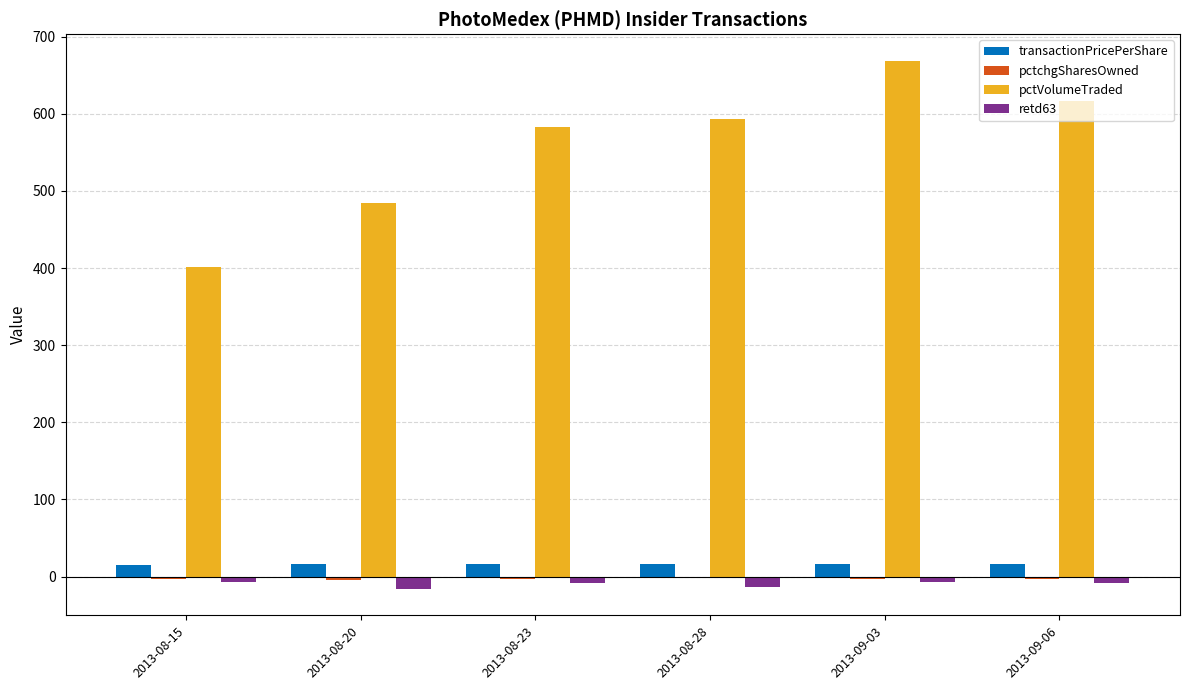

Between 2013-08-28 and 2013-09-03, which series saw the biggest shift?

pctVolumeTraded